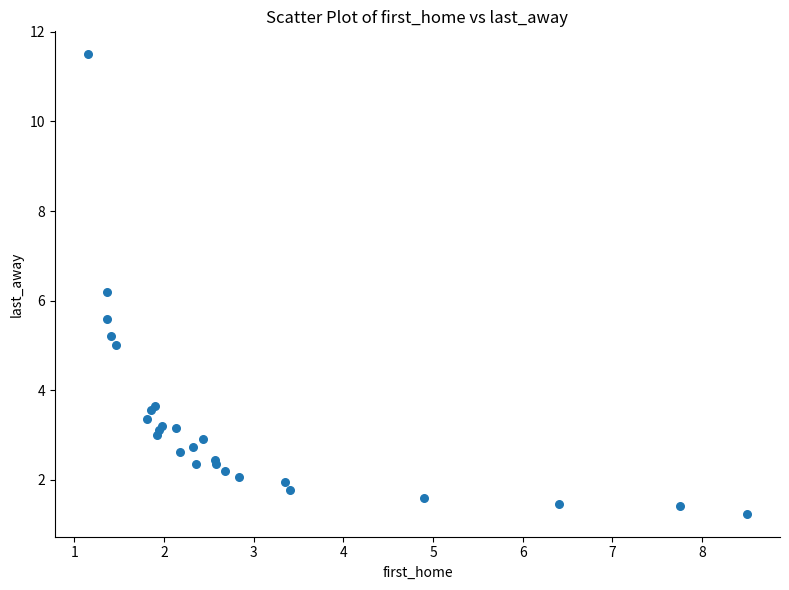

What Y value in the scatter plot is closest to 6?

6.2